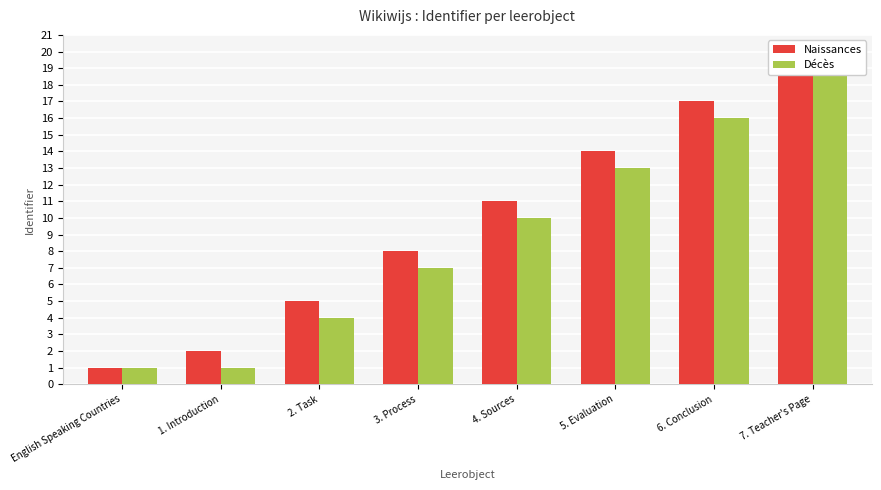

At 3. Process, list the series in order from smallest to largest.

Décès, Naissances